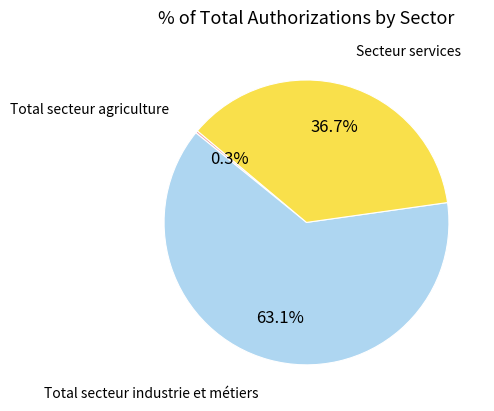

Does any single category account for the majority?

Yes